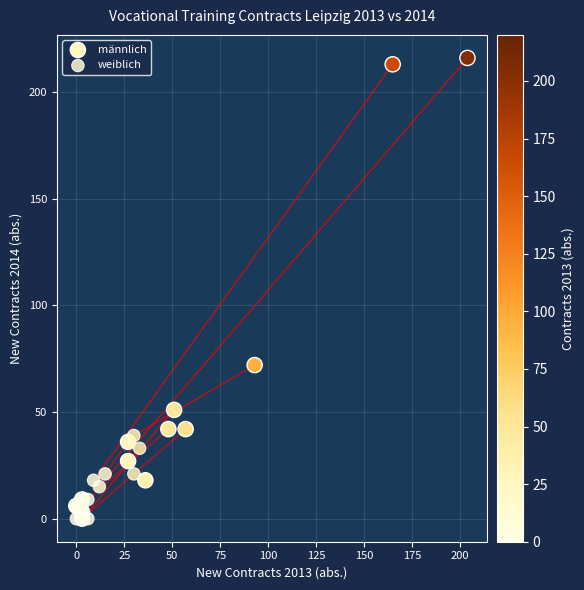

Which series has the widest spread of Y values?

männlich